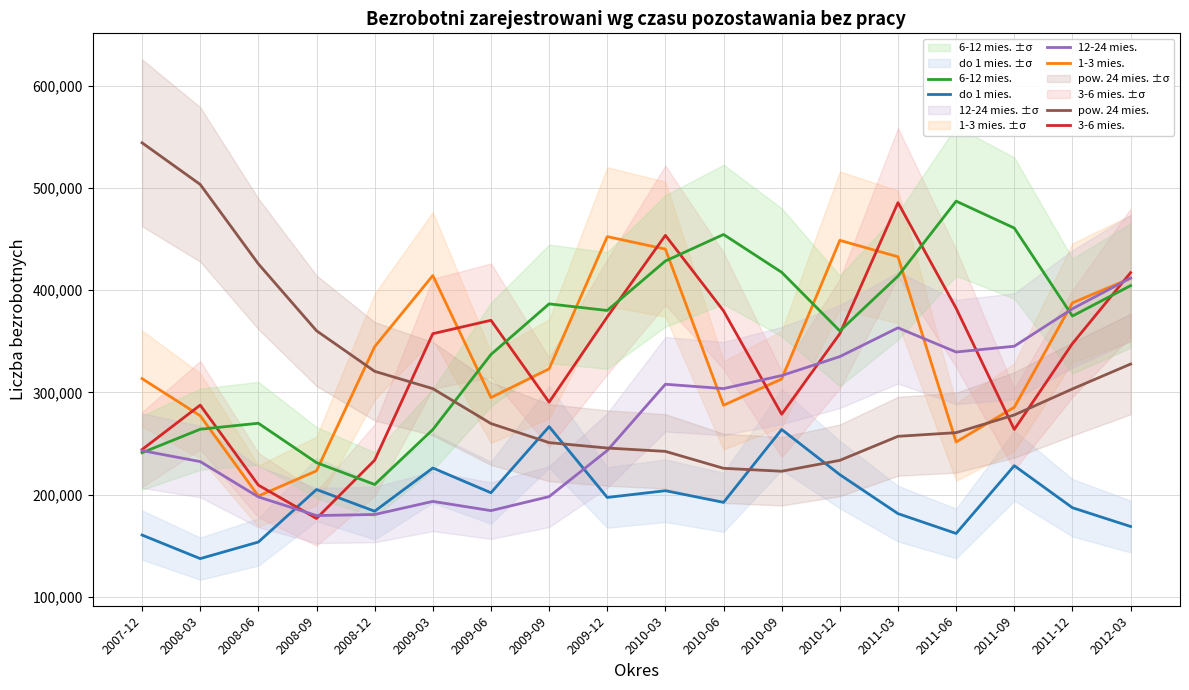

At which label does 12-24 mies. first exceed 303787?

2010-03